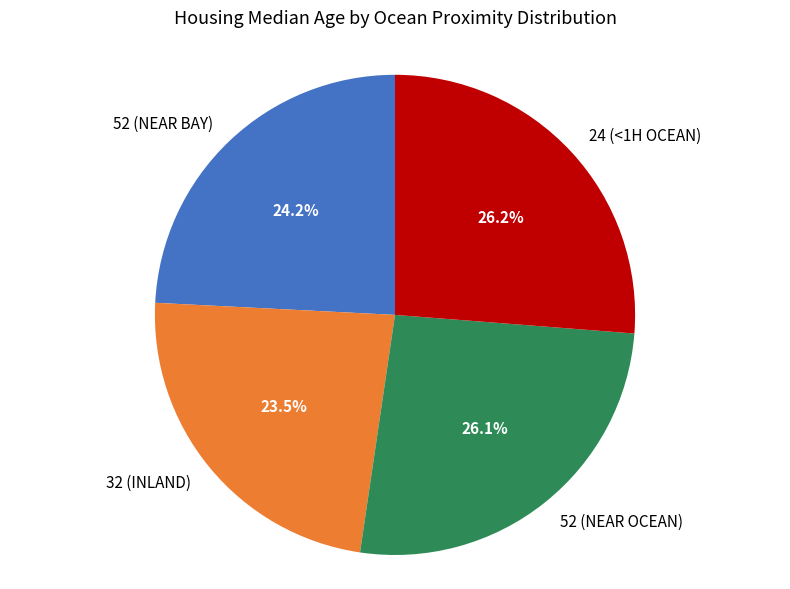

Does any single category account for the majority?

No